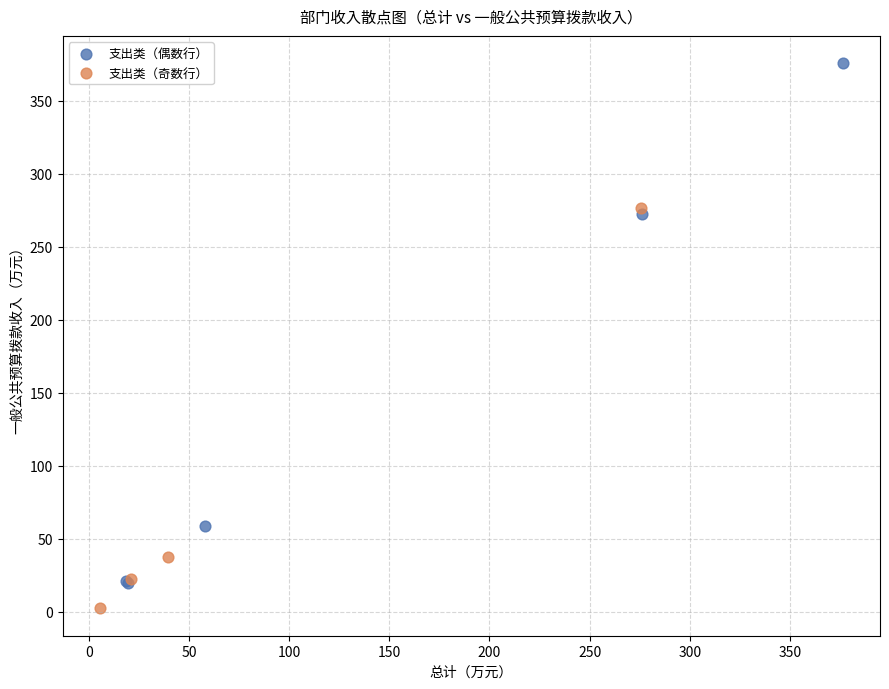

Which series has the largest Y range (max minus min)?

支出类（偶数行）